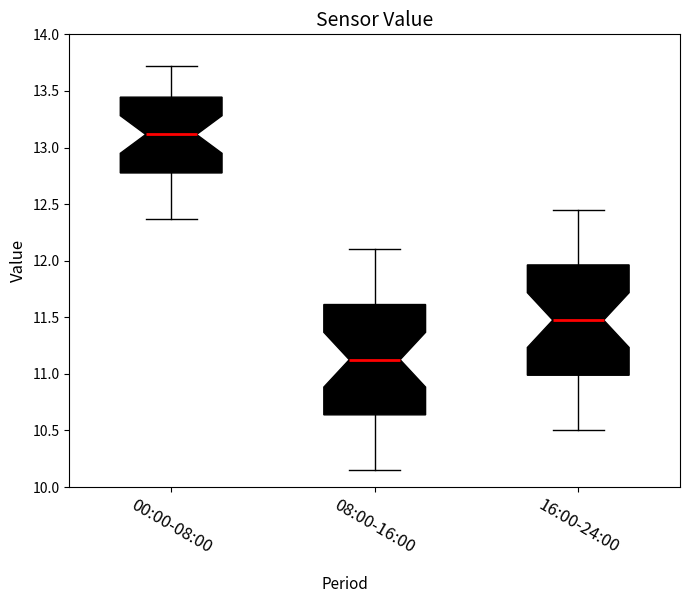

Reading left to right, read every box against the y-axis: the position of its median line, the range the box covers, and the ends of its whiskers. The values are not printed on the chart, so give them approximately, as read against the axis.

00:00-08:00: median 13.10, box 12.80 to 13.45, whiskers 12.35 to 13.70
08:00-16:00: median 11.15, box 10.65 to 11.60, whiskers 10.15 to 12.10
16:00-24:00: median 11.50, box 11.00 to 11.95, whiskers 10.50 to 12.45